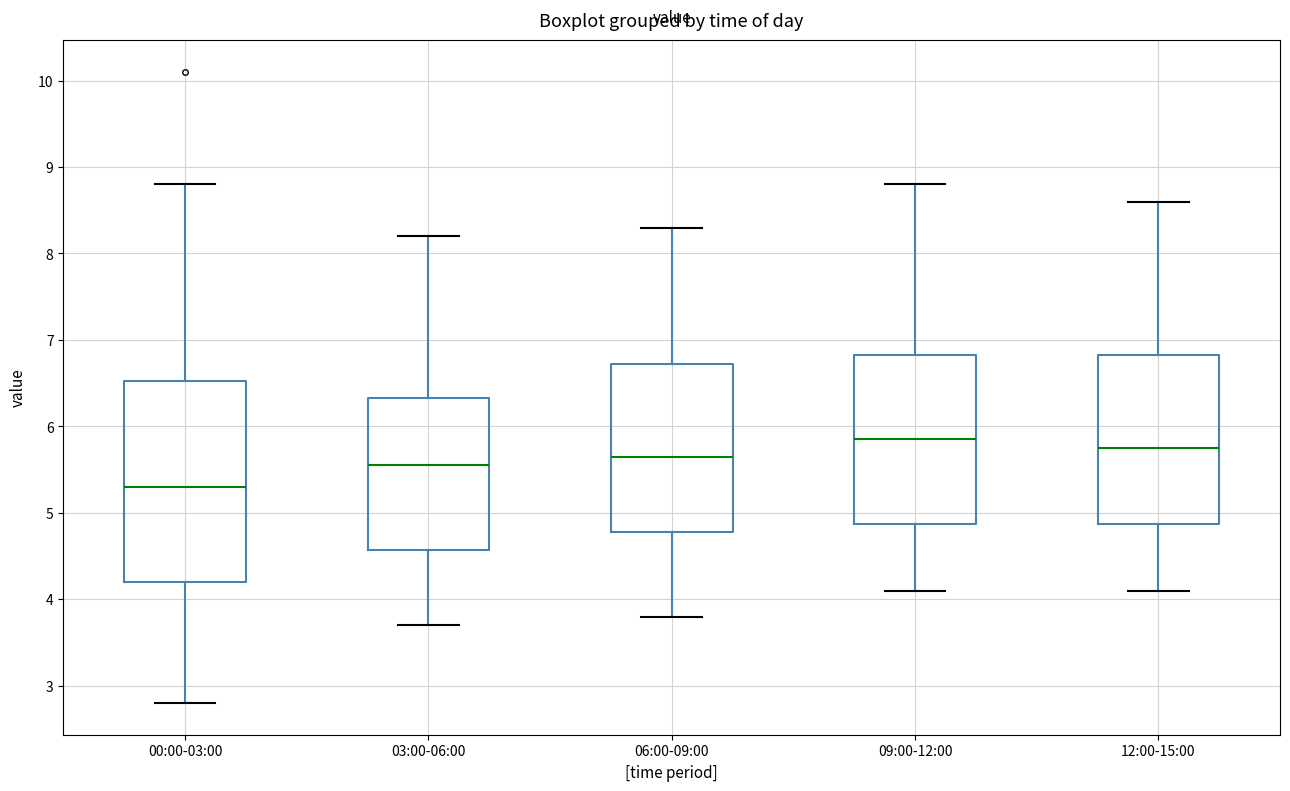

Which box's median line is the lowest?

00:00-03:00